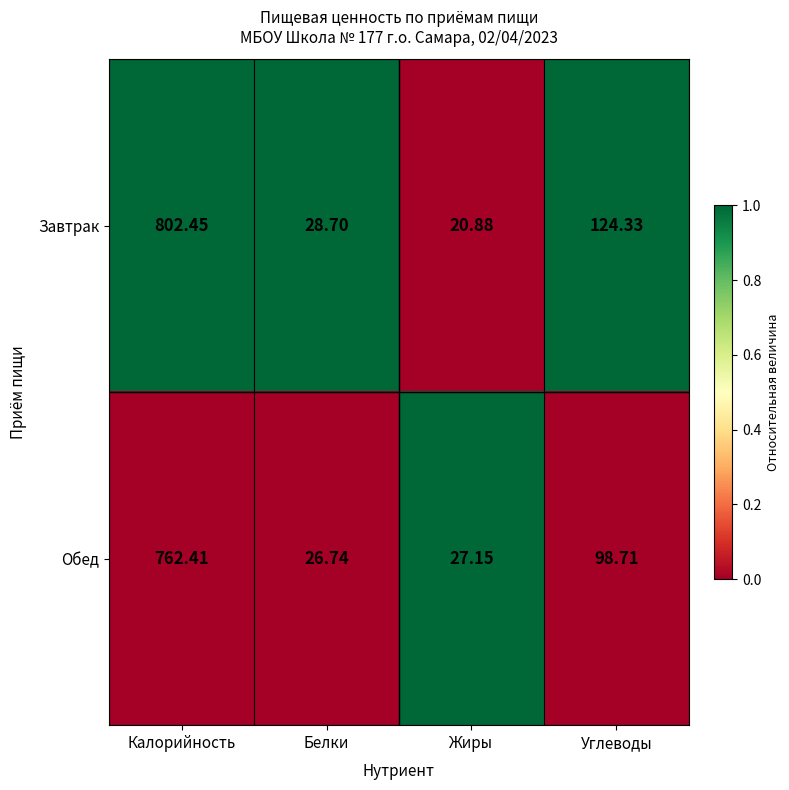

List the series in order of their peak value, lowest first.

Обед, Завтрак